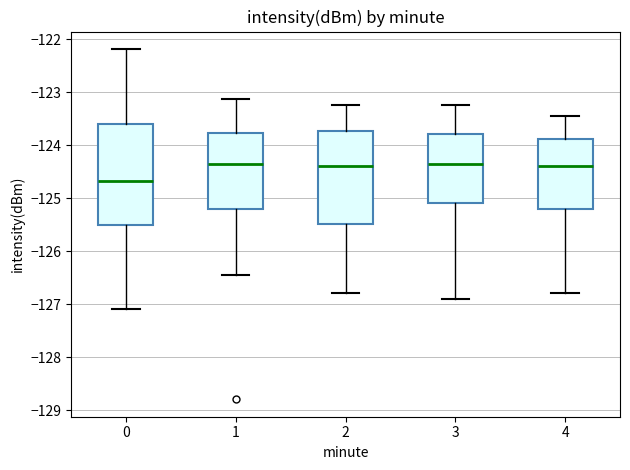

Where does the lower whisker of the box at x = 1 end on the y-axis? The values are not printed on the chart, so give them approximately, as read against the axis.

-126.4